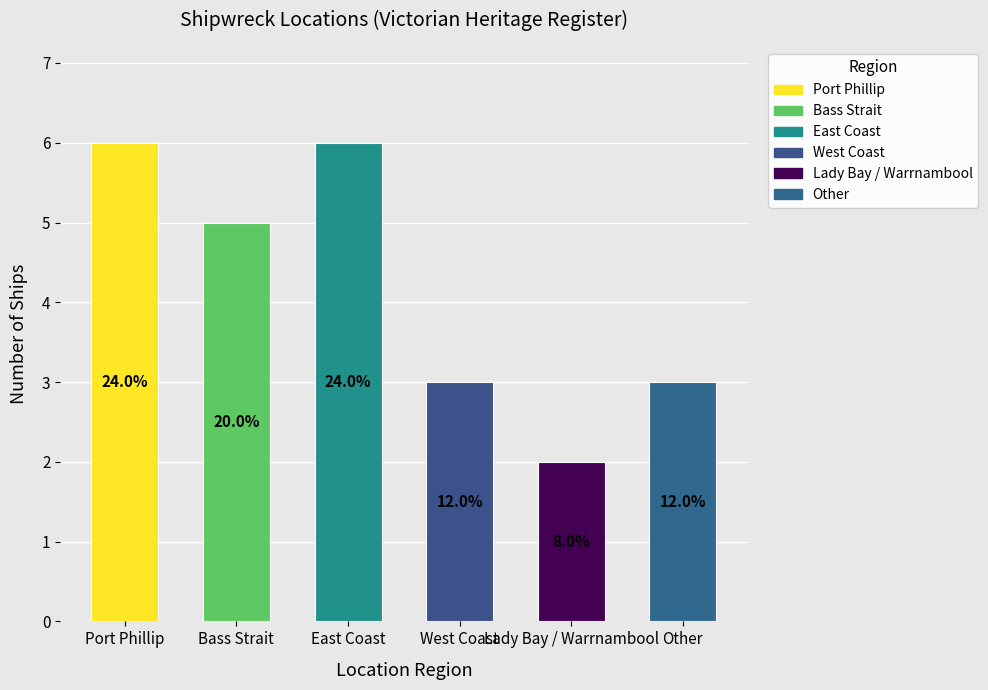

What is the maximum value shown in the chart?

6